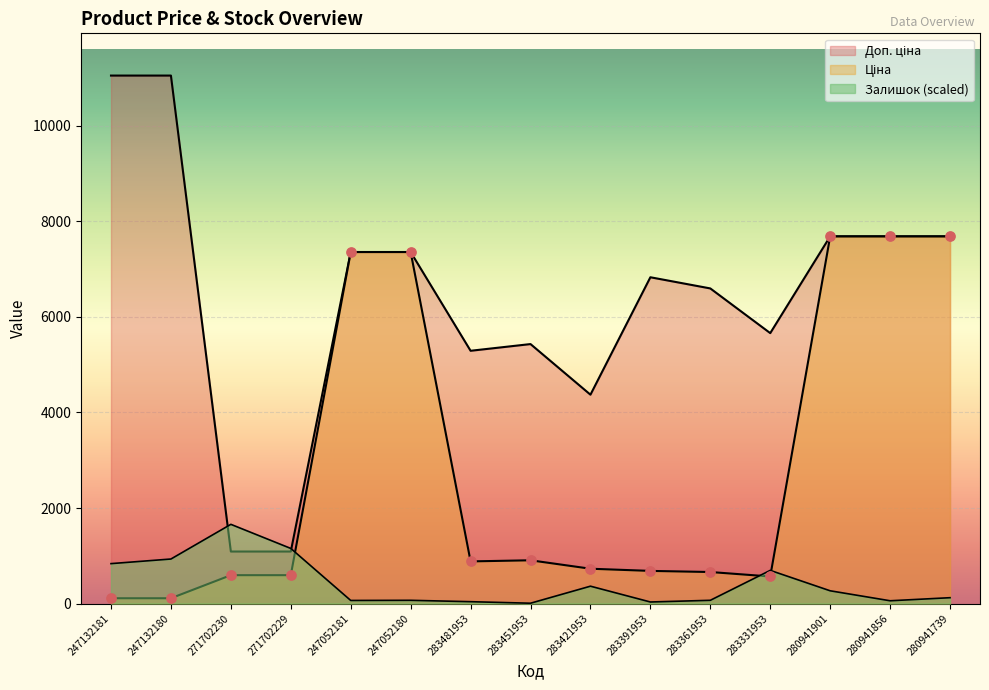

What is the total value across all series at 247052181?

14784.7